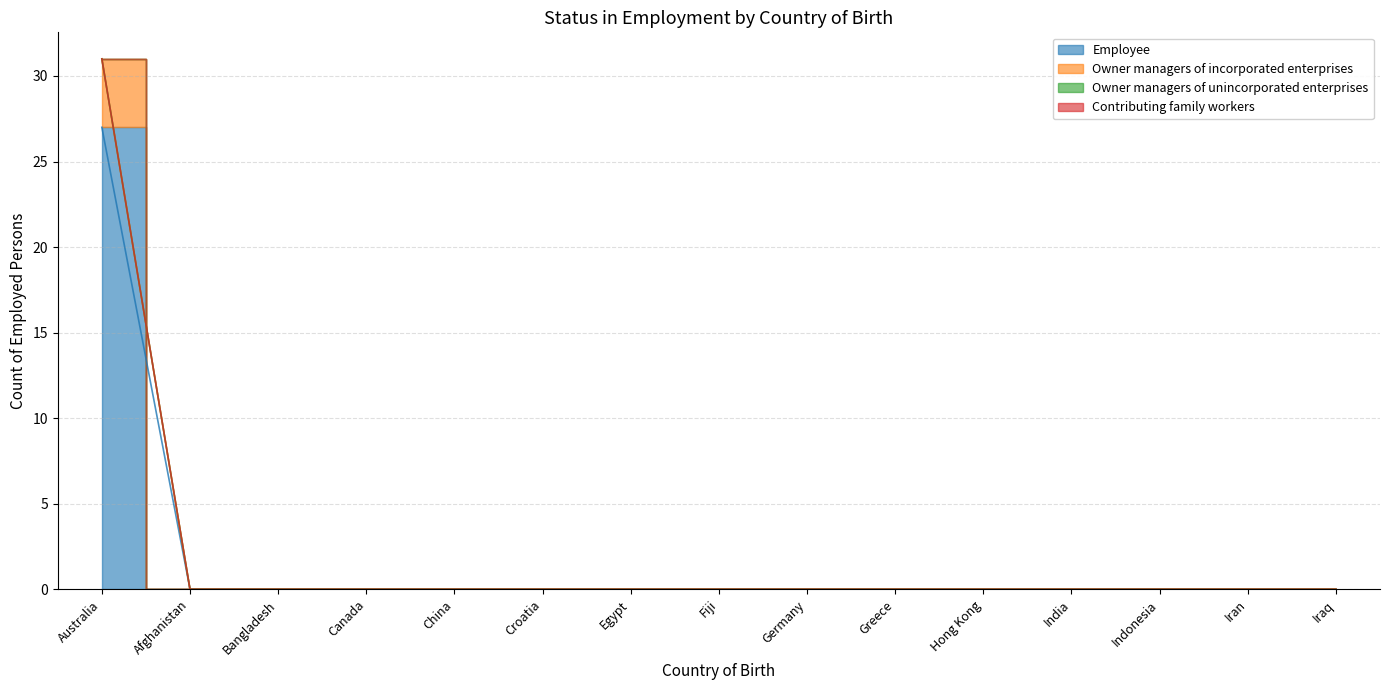

What is the label of the 6th point from the left?

Croatia